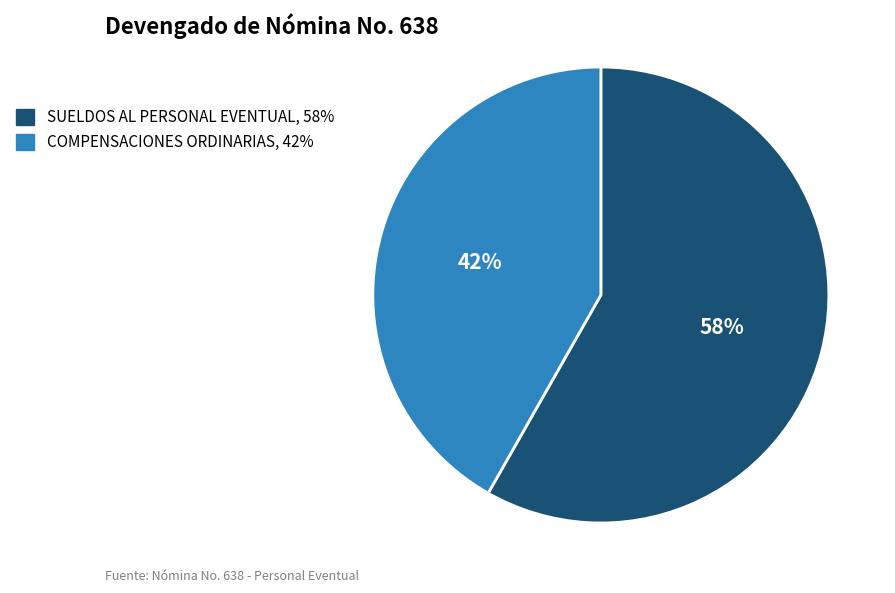

To the nearest percent, what percentage of the pie is SUELDOS AL PERSONAL EVENTUAL?

58%